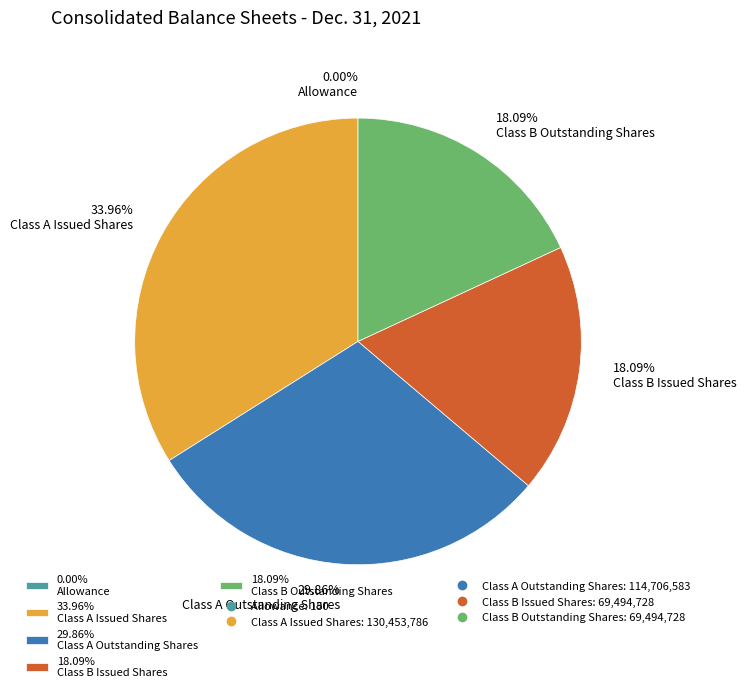

Does 33.96% Class A Issued Shares represent more than half of the total?

No